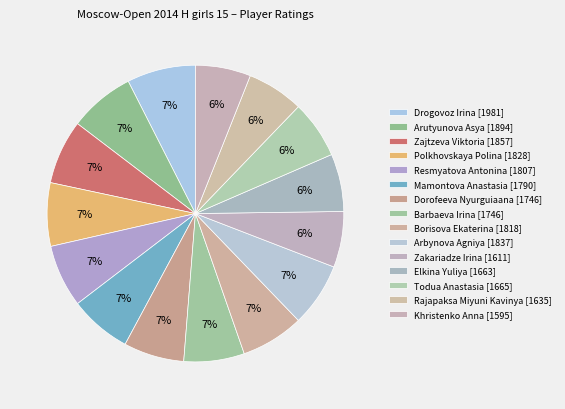

Approximately how many times larger is the value at Arutyunova Asya compared to Zakariadze Irina?

1.2